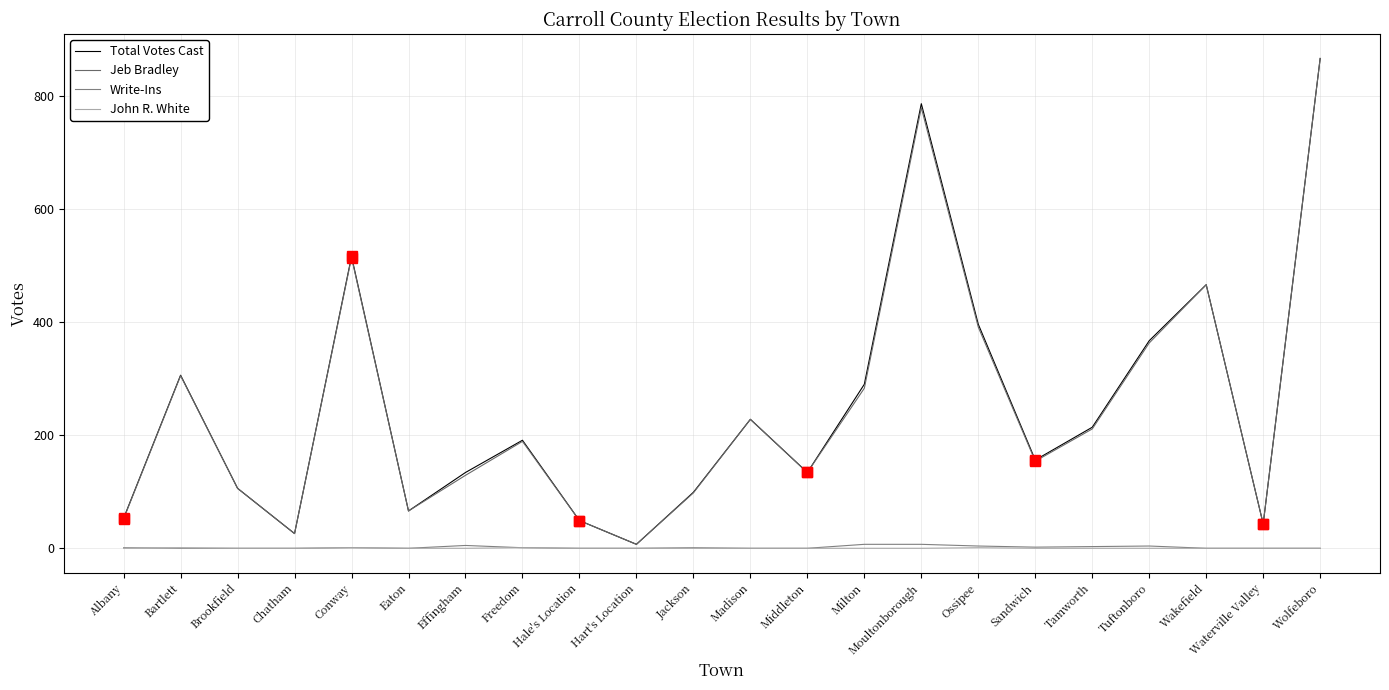

True or false: Jeb Bradley and Write-Ins intersect in this chart.

False